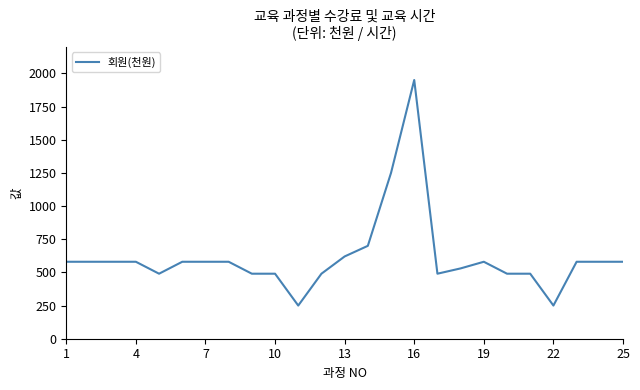

What is the maximum value shown in the chart?

1950